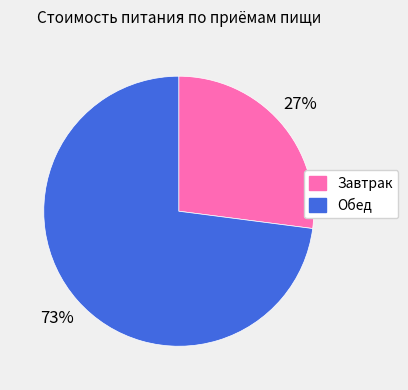

Do Завтрак and Обед together represent more than half of the pie?

Yes